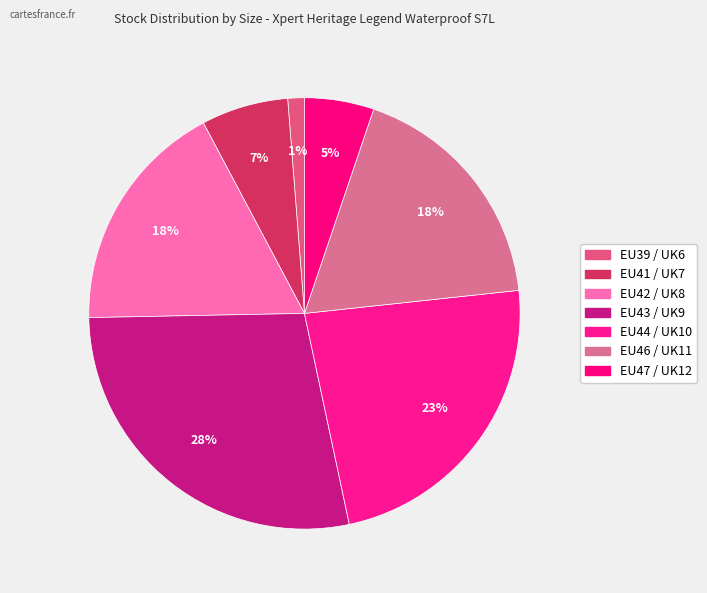

What is the change in value from EU41 / UK7 to EU42 / UK8?

+142